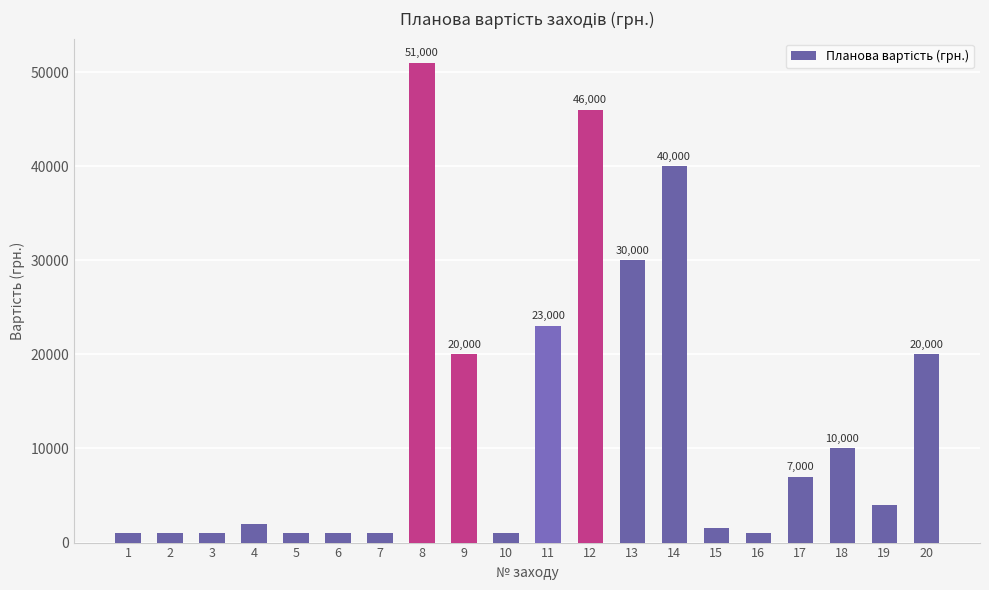

What is the value of the 5th bar from the left?

1000